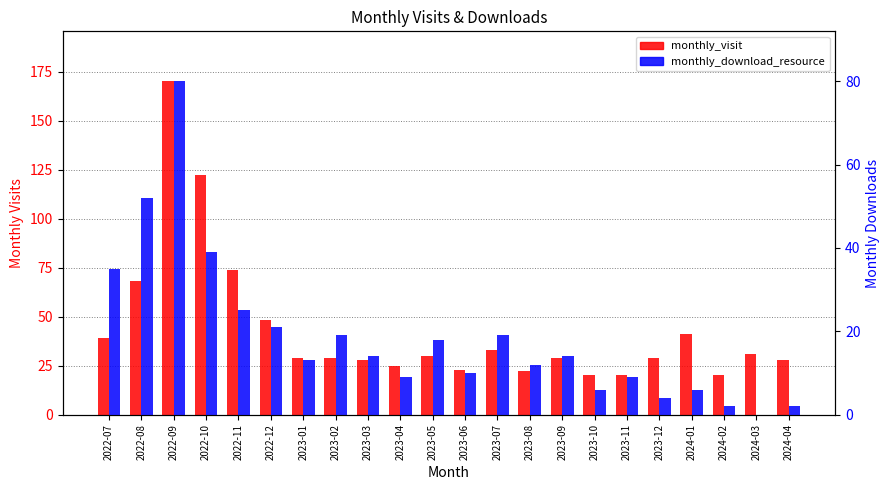

The value of monthly_download_resource at 2024-01 is 6. True or false?

True